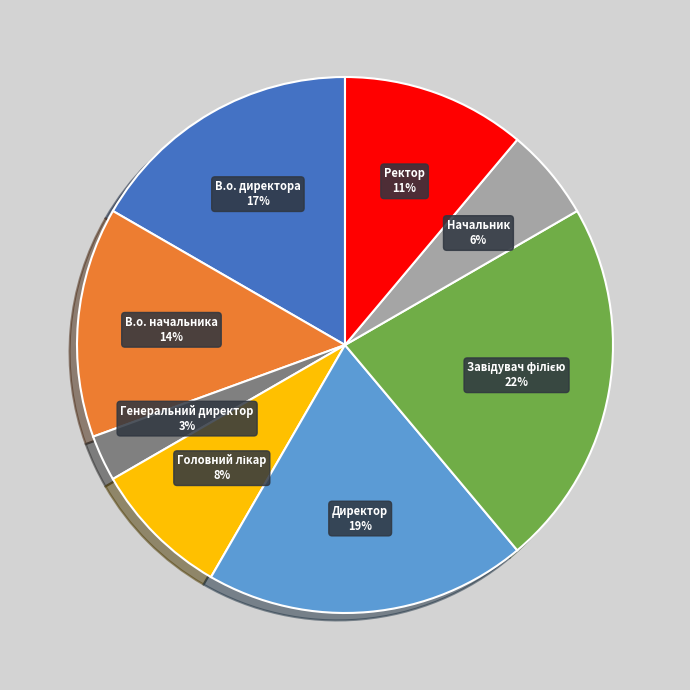

Is there a majority slice in this chart?

No